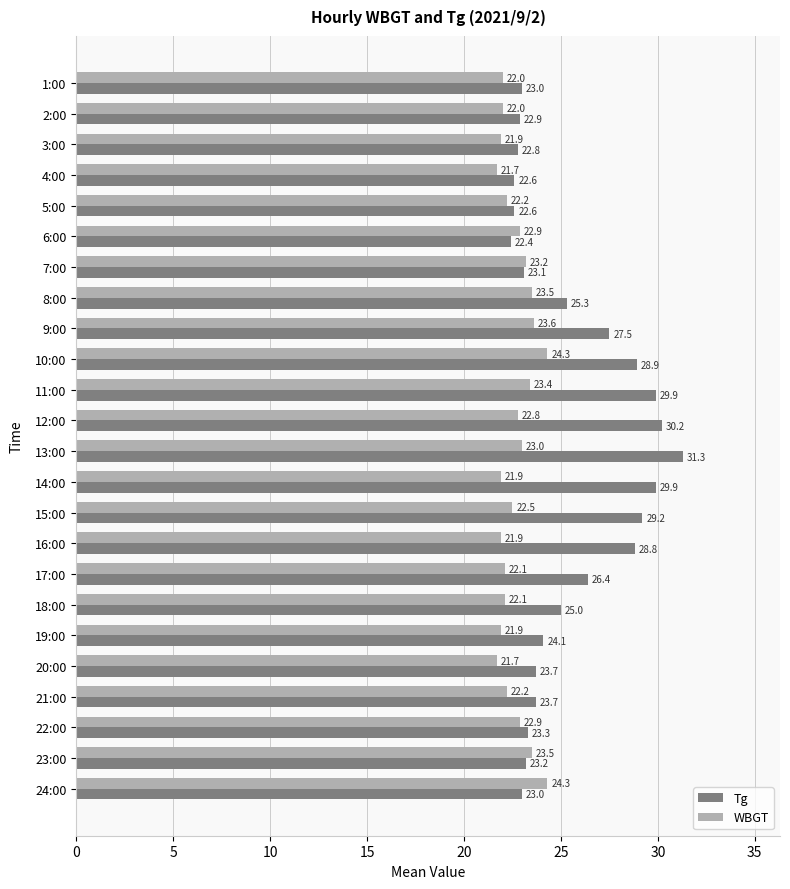

Which series has the largest range (max minus min)?

Tg